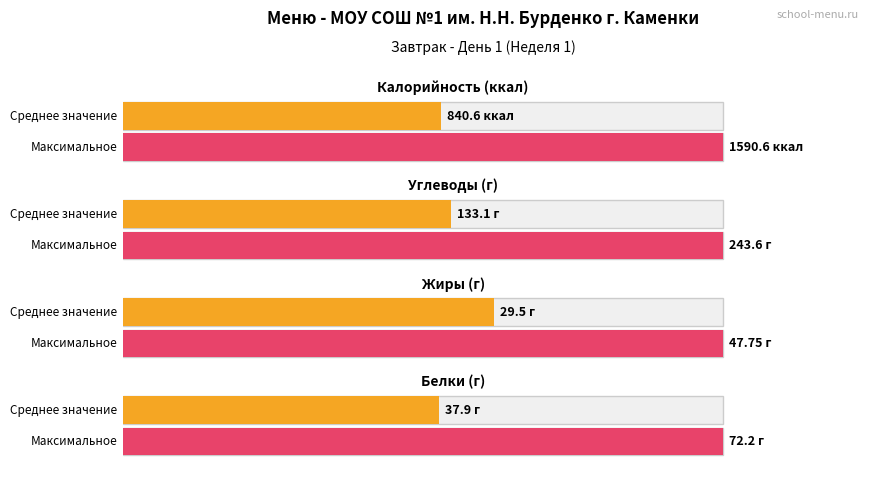

What is the difference between the highest and lowest values at День 1 Завтрак?

811.1